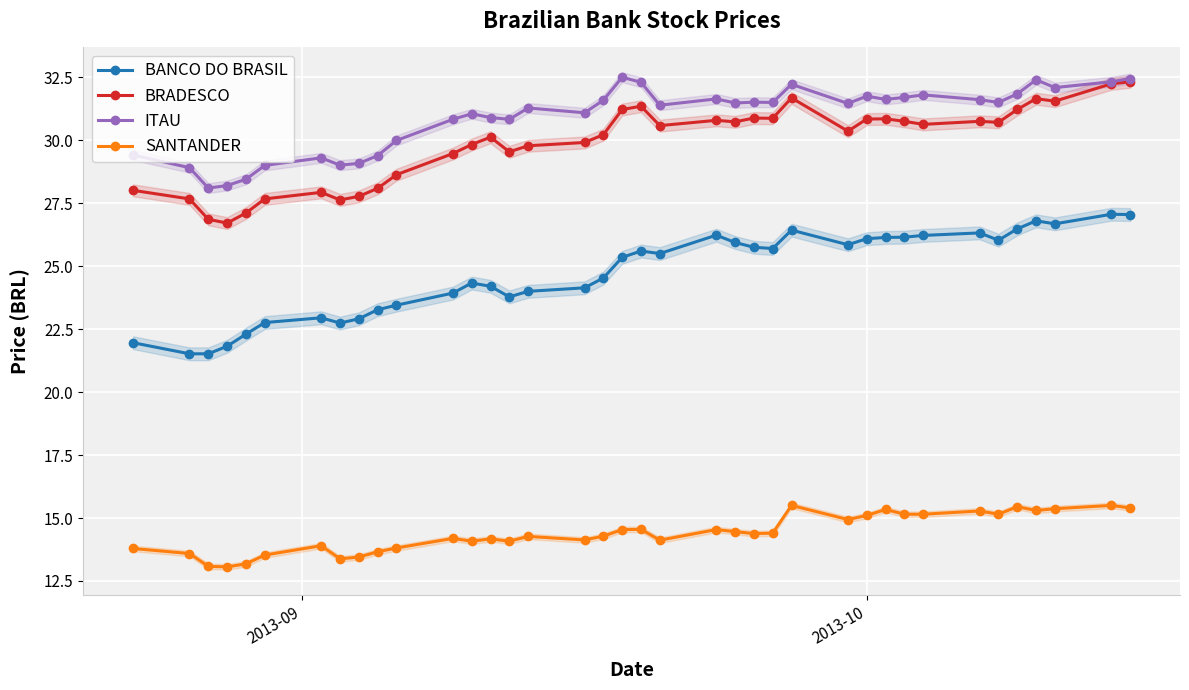

True or false: BRADESCO and BANCO DO BRASIL intersect in this chart.

False